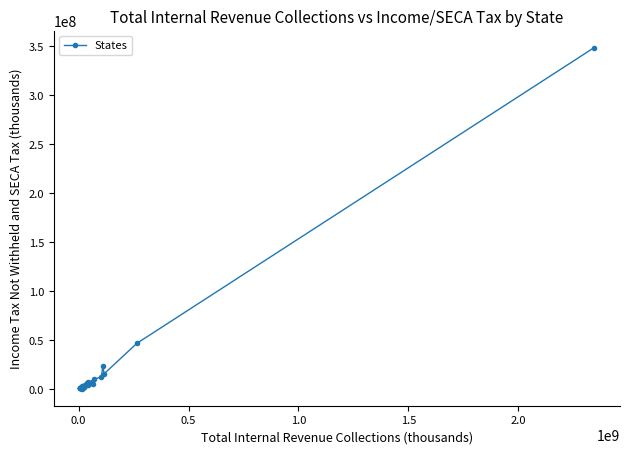

True or false: the data has more than 0 interior local peaks.

True